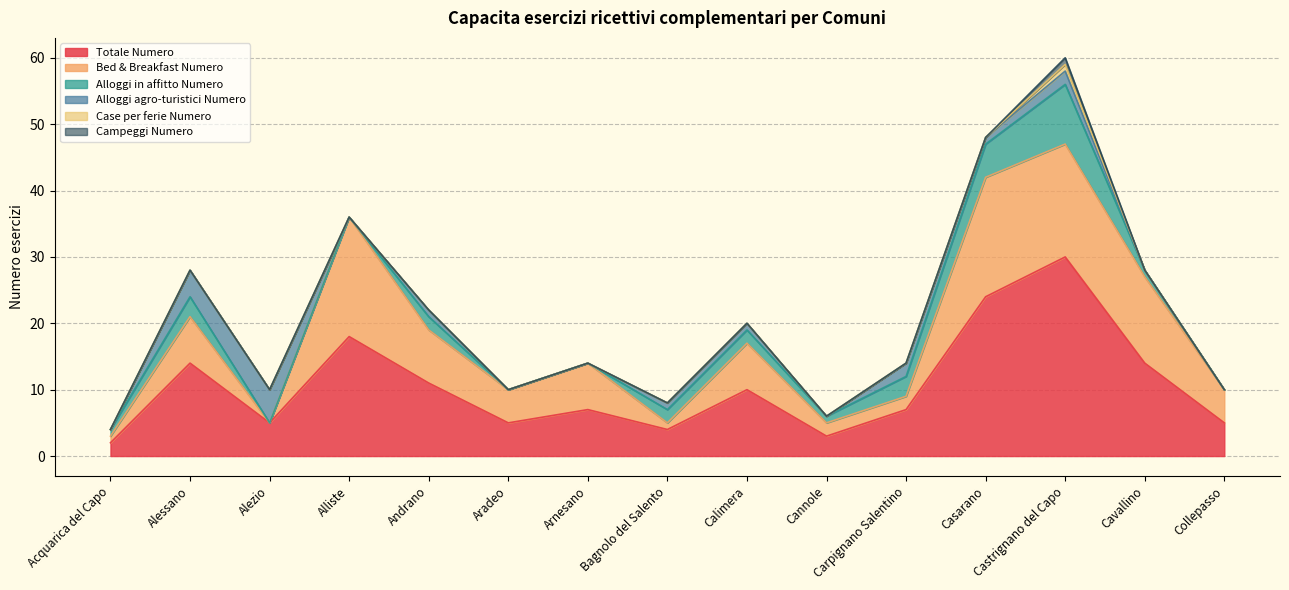

What is the greatest value displayed?

30